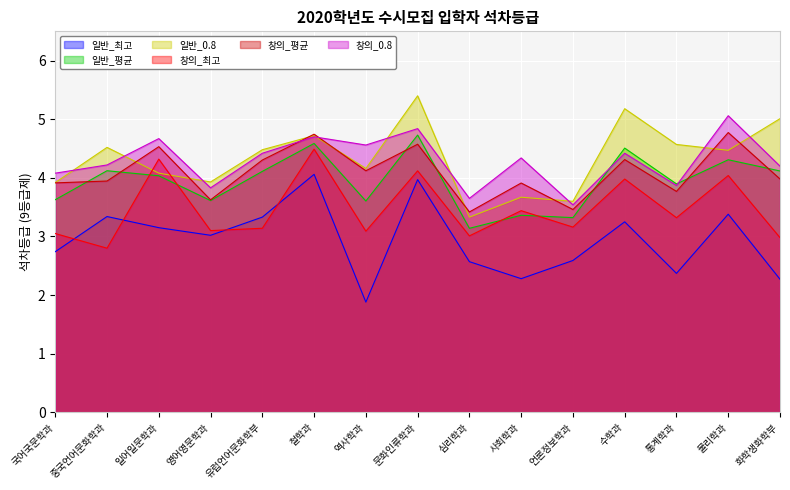

Where does the 일반_최고 series first go above 3?

중국언어문화학과